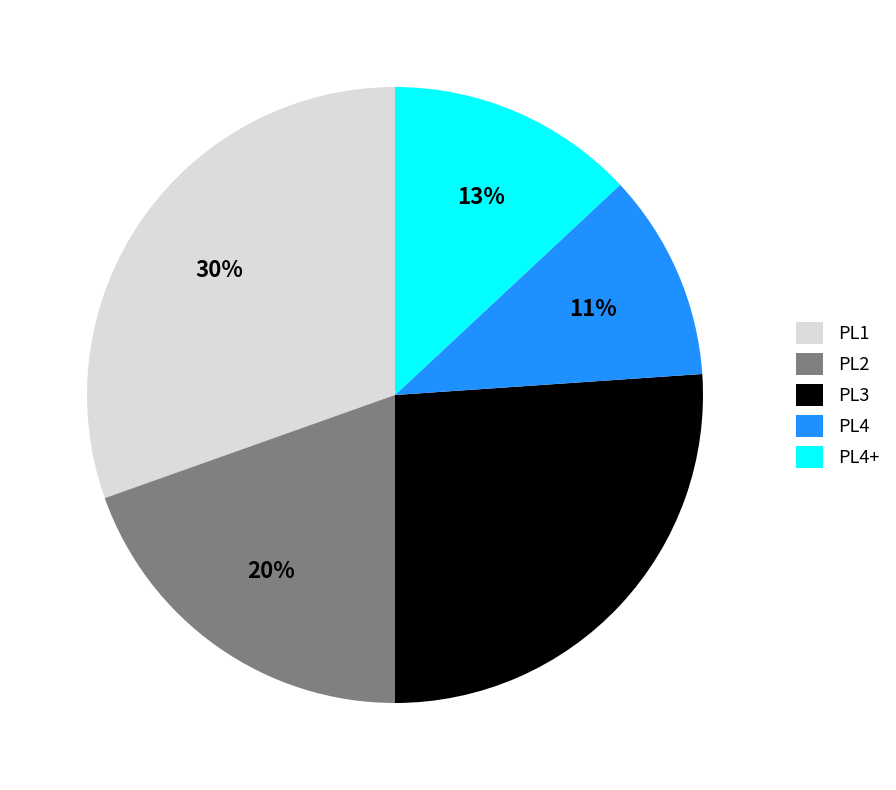

Which has a higher value, PL4+ or PL2?

PL2